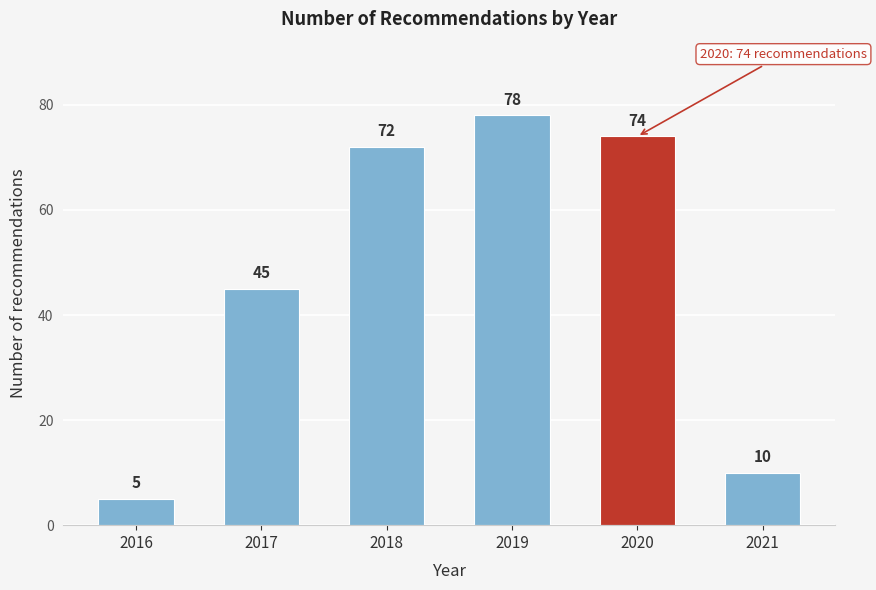

Reading right to left, what are all the values shown in this chart?

10	74	78	72	45	5